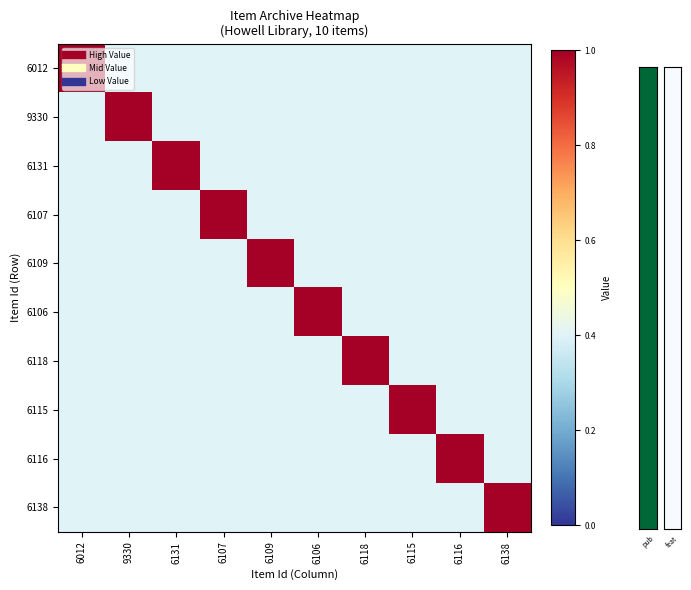

What is the smallest value displayed?

0.4